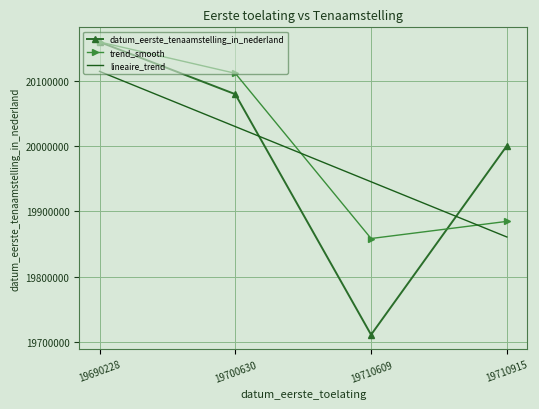

What is the difference between the maximum and minimum values in the lineaire_trend series?

254519.1